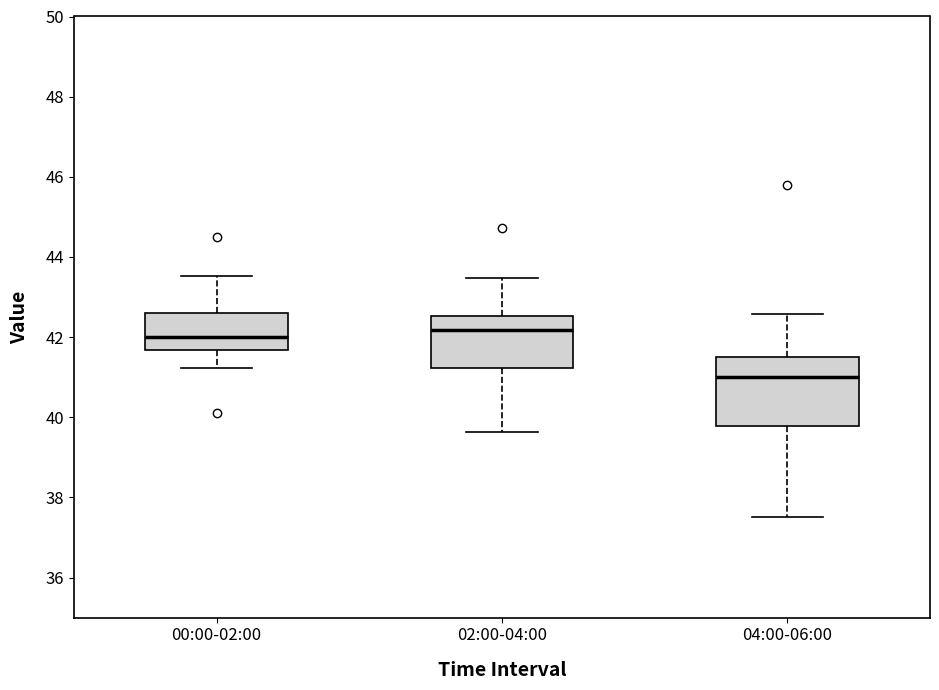

Reading left to right, read every box against the y-axis: the position of its median line, the range the box covers, and the ends of its whiskers. The values are not printed on the chart, so give them approximately, as read against the axis.

00:00-02:00: median 42.0, box 41.6 to 42.6, whiskers 41.2 to 43.6
02:00-04:00: median 42.2, box 41.2 to 42.6, whiskers 39.6 to 43.4
04:00-06:00: median 41.0, box 39.8 to 41.6, whiskers 37.6 to 42.6